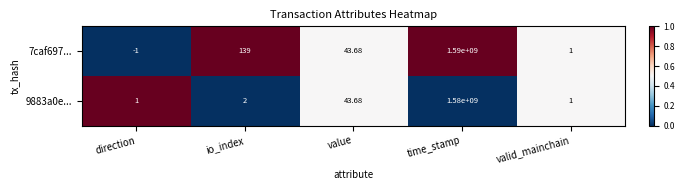

Which series has the largest total across all categories?

7caf697...